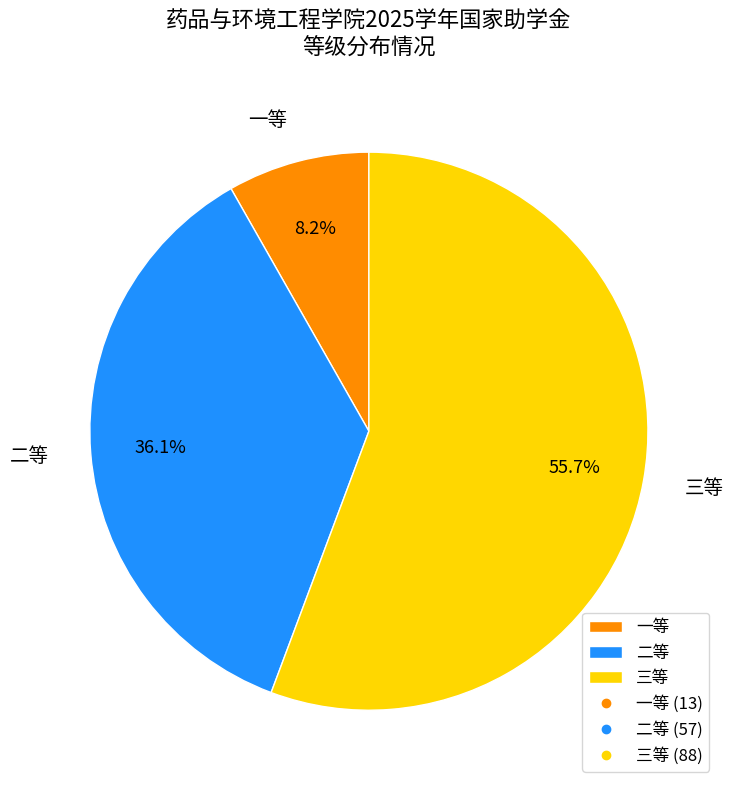

What is the largest slice in the pie chart?

三等